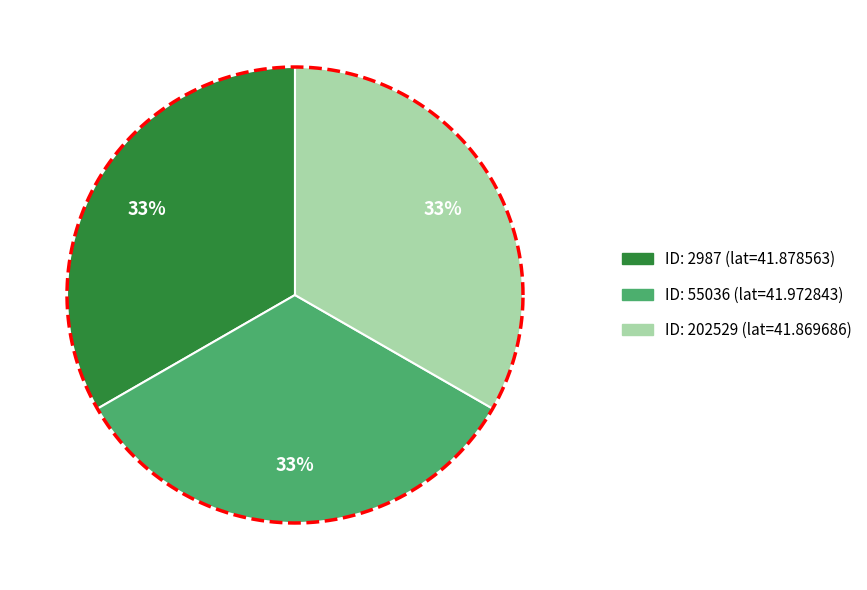

What percentage is the 202529 slice, to the nearest percent?

33%